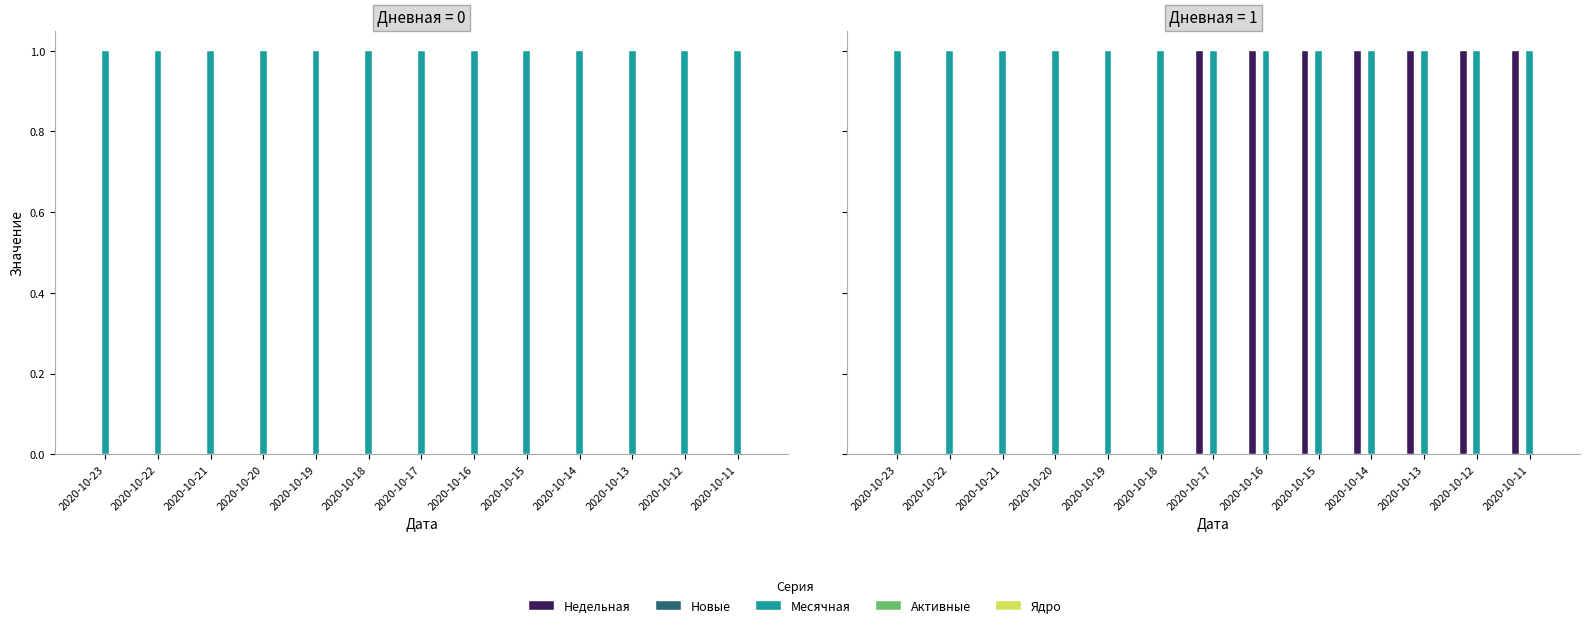

Count the number of categories in the chart.

13